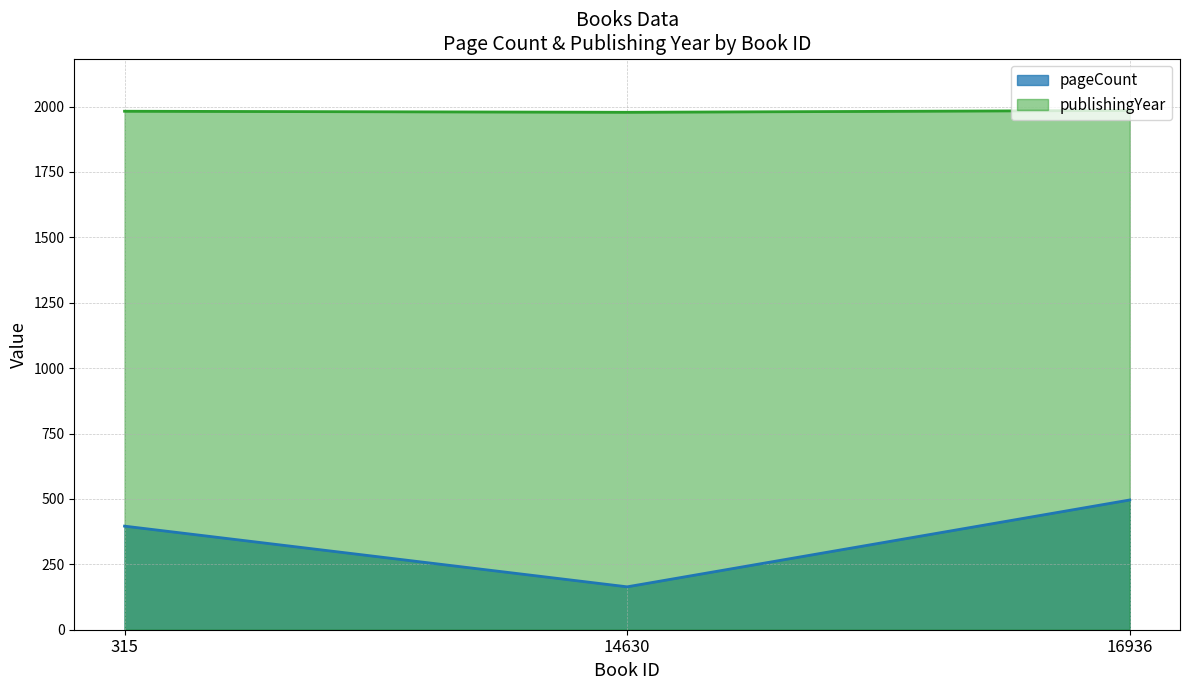

What are all the series names shown in the legend?

pageCount, publishingYear